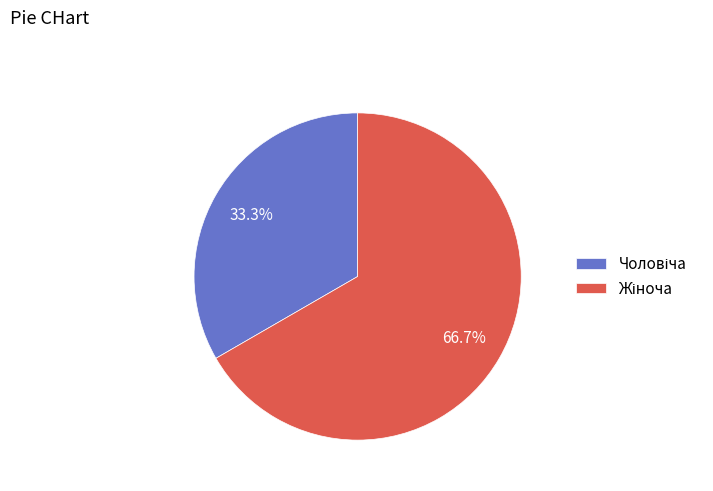

Is there a majority slice in this chart?

Yes